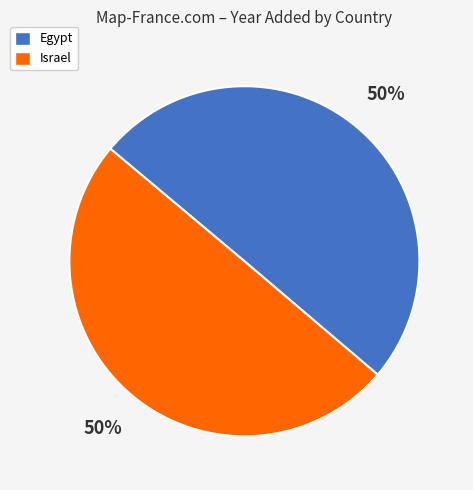

What is the ratio of the value at Israel to the value at Egypt?

1.0